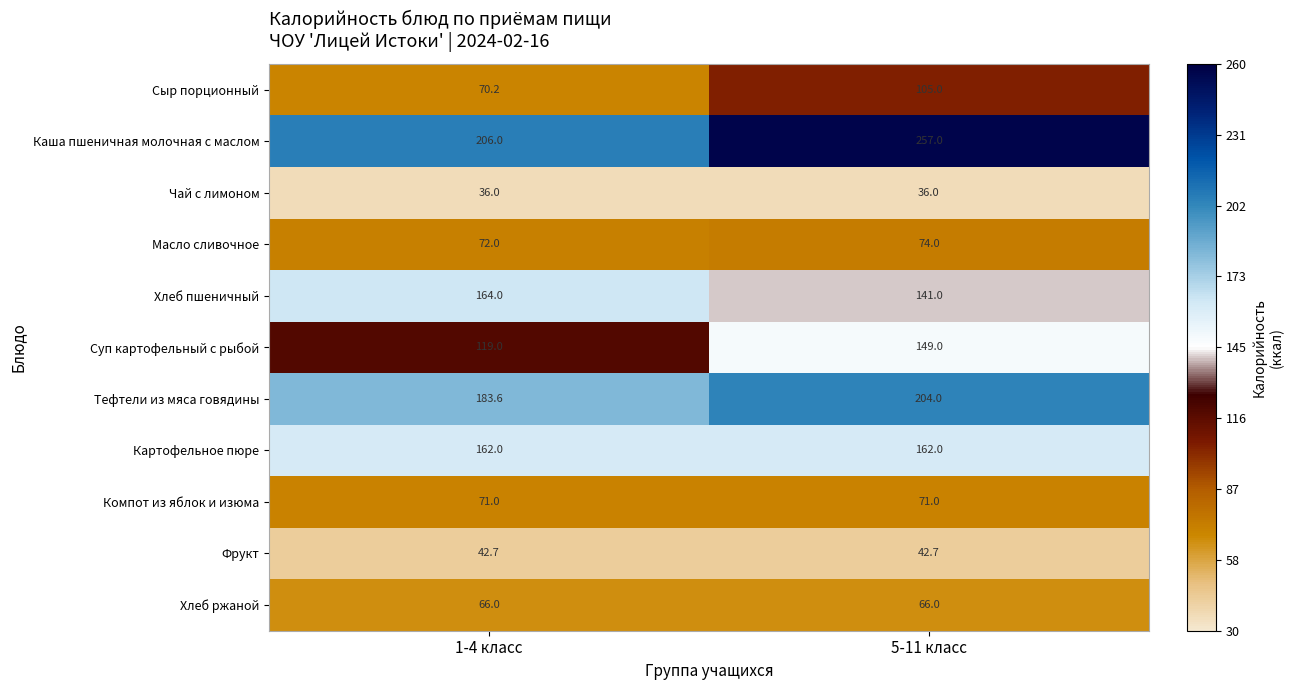

List the series in order of their peak value, highest first.

Каша пшеничная молочная с маслом, Тефтели из мяса говядины, Хлеб пшеничный, Картофельное пюре, Суп картофельный с рыбой, Сыр порционный, Масло сливочное, Компот из яблок и изюма, Хлеб ржаной, Фрукт, Чай с лимоном